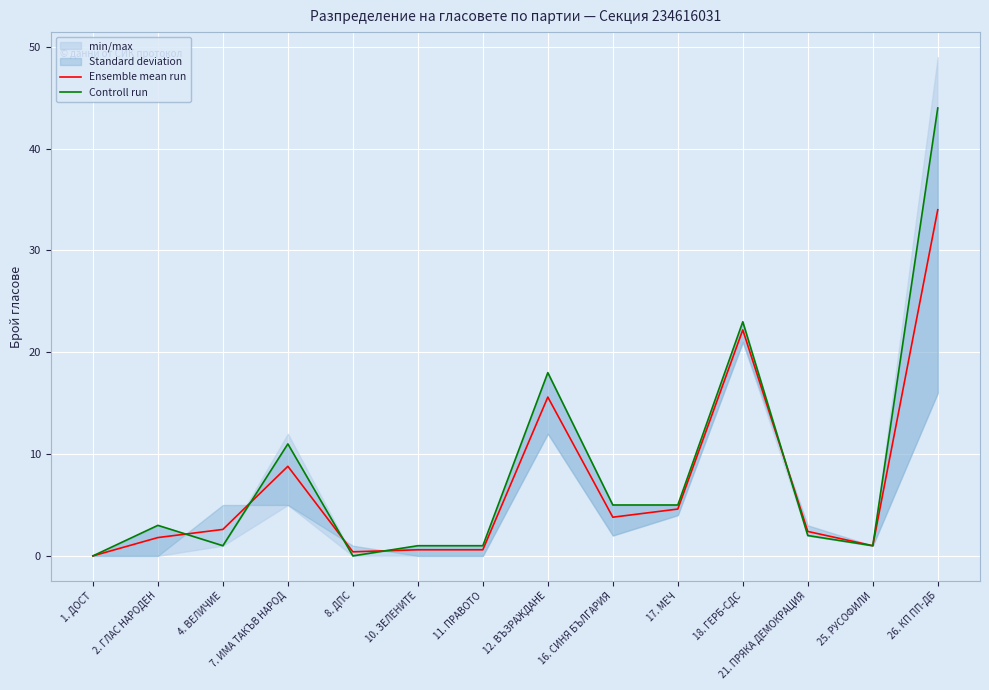

What is the value of the Controll run point at the 12th from the left?

2.0